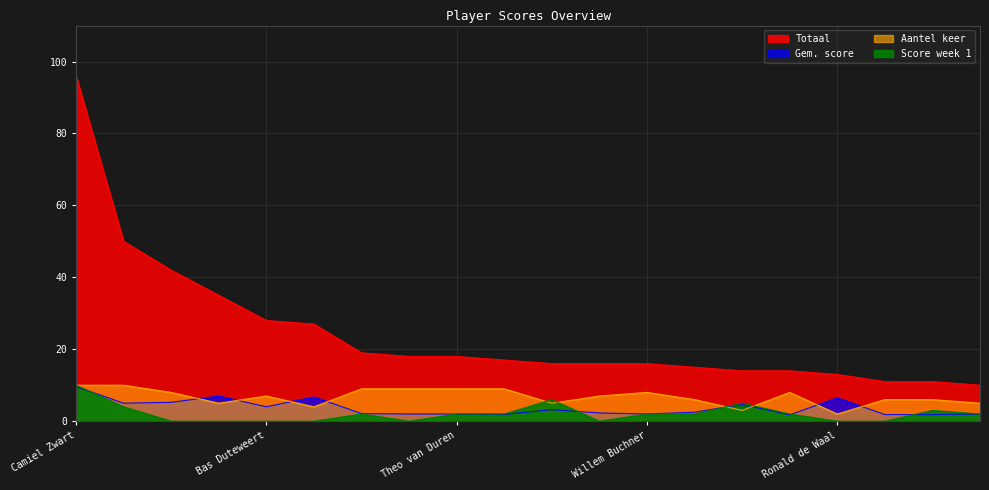

Does the chart display data point markers on the line(s)?

No